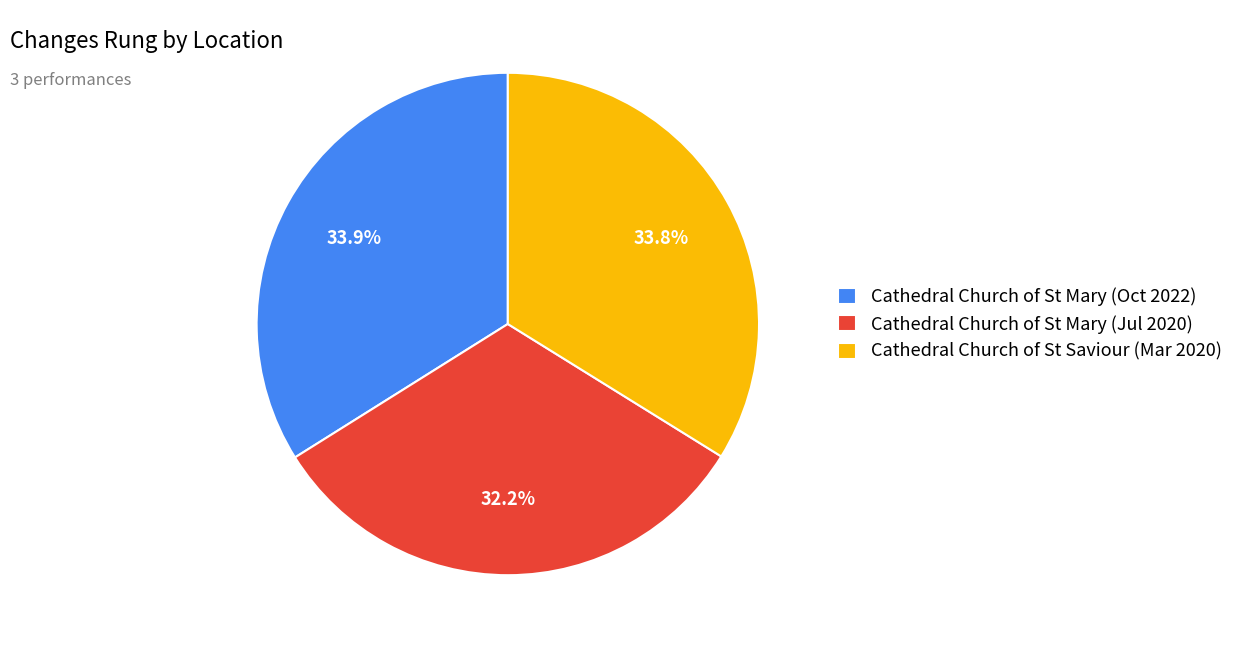

Does any single category account for the majority?

No